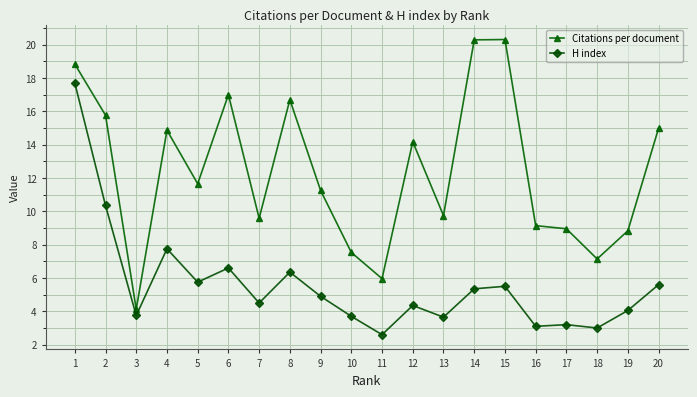

What is the maximum value for H index?

17.7